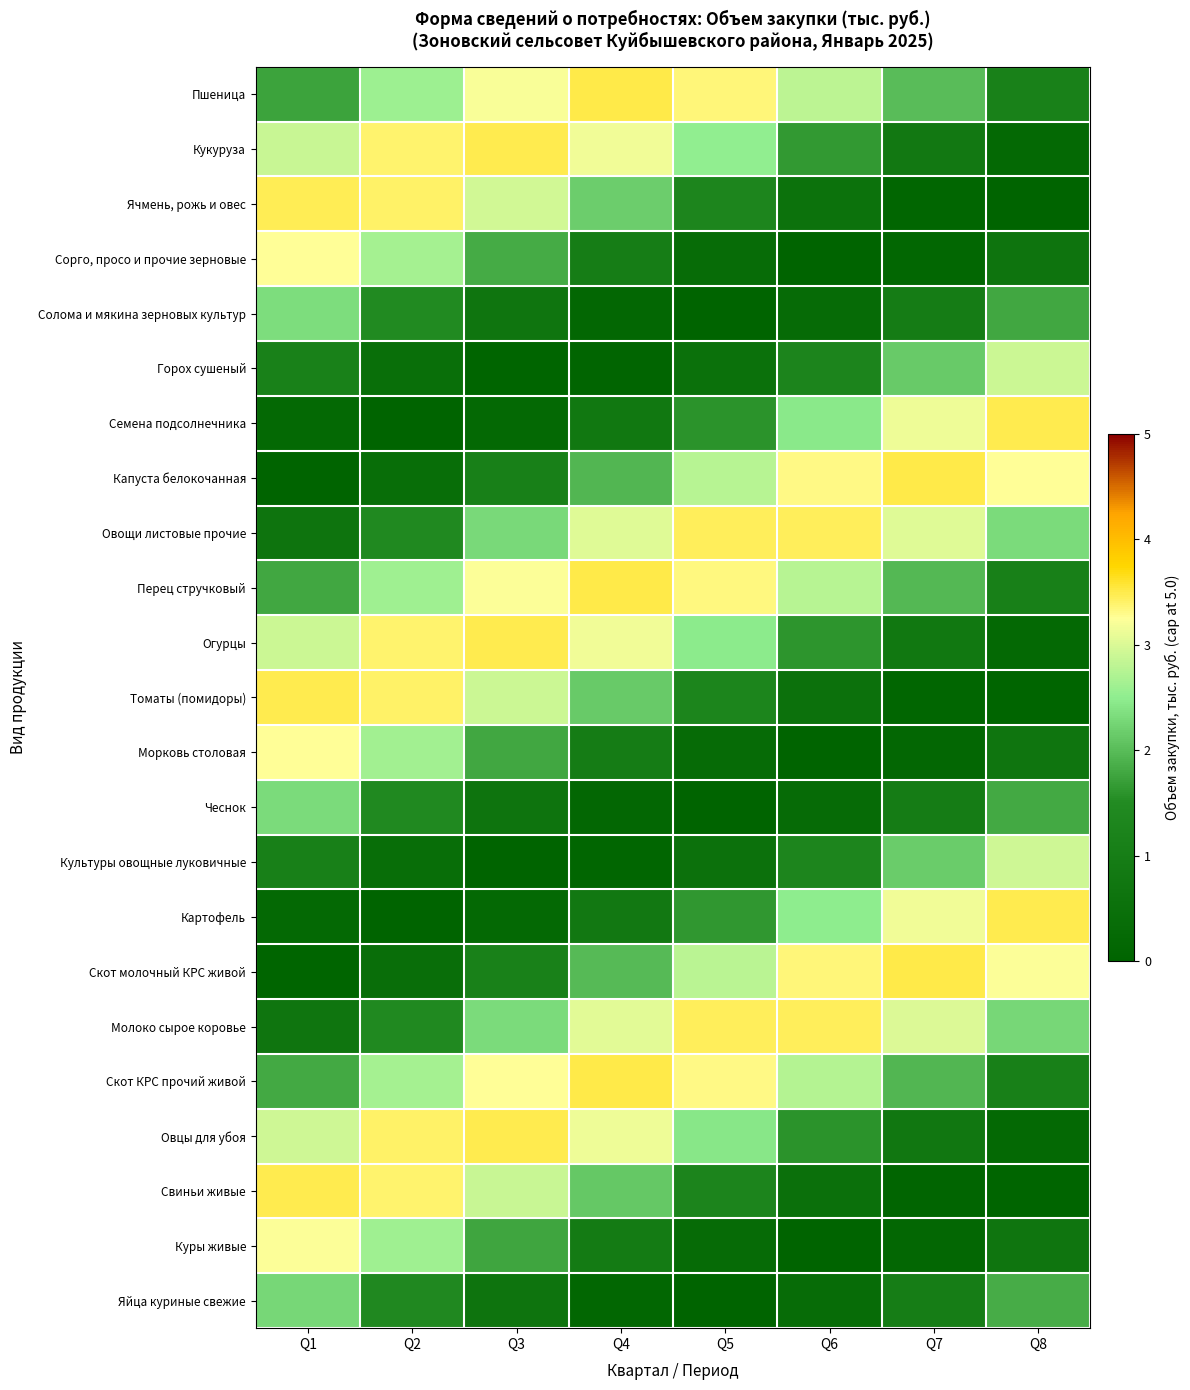

Reading right to left, list all the values displayed in this chart.

Пшеница: Q8=1.1	Q7=2.0	Q6=2.8	Q5=3.3	Q4=3.5	Q3=3.2	Q2=2.6	Q1=1.8
Кукуруза: Q8=0.2	Q7=0.8	Q6=1.6	Q5=2.5	Q4=3.2	Q3=3.5	Q2=3.4	Q1=2.9
Ячмень, рожь и овес: Q8=0.0	Q7=0.1	Q6=0.6	Q5=1.3	Q4=2.2	Q3=2.9	Q2=3.4	Q1=3.5
Сорго, просо и прочие зерновые: Q8=0.7	Q7=0.1	Q6=0.0	Q5=0.3	Q4=1.0	Q3=1.8	Q2=2.6	Q1=3.3
Солома и мякина зерновых культур: Q8=1.8	Q7=0.9	Q6=0.3	Q5=0.0	Q4=0.1	Q3=0.7	Q2=1.5	Q1=2.3
Горох сушеный: Q8=2.9	Q7=2.1	Q6=1.3	Q5=0.5	Q4=0.1	Q3=0.0	Q2=0.4	Q1=1.1
Семена подсолнечника: Q8=3.5	Q7=3.1	Q6=2.5	Q5=1.6	Q4=0.8	Q3=0.2	Q2=0.0	Q1=0.2
Капуста белокочанная: Q8=3.2	Q7=3.5	Q6=3.3	Q5=2.8	Q4=1.9	Q3=1.1	Q2=0.4	Q1=0.0
Овощи листовые прочие: Q8=2.3	Q7=3.0	Q6=3.5	Q5=3.4	Q4=3.0	Q3=2.3	Q2=1.4	Q1=0.7
Перец стручковый: Q8=1.1	Q7=2.0	Q6=2.8	Q5=3.3	Q4=3.5	Q3=3.2	Q2=2.6	Q1=1.8
Огурцы: Q8=0.2	Q7=0.8	Q6=1.6	Q5=2.5	Q4=3.1	Q3=3.5	Q2=3.4	Q1=2.9
Томаты (помидоры): Q8=0.0	Q7=0.1	Q6=0.5	Q5=1.3	Q4=2.1	Q3=2.9	Q2=3.4	Q1=3.5
Морковь столовая: Q8=0.7	Q7=0.1	Q6=0.0	Q5=0.3	Q4=0.9	Q3=1.8	Q2=2.6	Q1=3.2
Чеснок: Q8=1.8	Q7=1.0	Q6=0.3	Q5=0.0	Q4=0.1	Q3=0.7	Q2=1.4	Q1=2.3
Культуры овощные луковичные: Q8=2.9	Q7=2.2	Q6=1.3	Q5=0.5	Q4=0.1	Q3=0.0	Q2=0.4	Q1=1.1
Картофель: Q8=3.5	Q7=3.2	Q6=2.5	Q5=1.6	Q4=0.8	Q3=0.2	Q2=0.0	Q1=0.2
Скот молочный КРС живой: Q8=3.2	Q7=3.5	Q6=3.3	Q5=2.8	Q4=2.0	Q3=1.1	Q2=0.4	Q1=0.0
Молоко сырое коровье: Q8=2.3	Q7=3.0	Q6=3.4	Q5=3.5	Q4=3.0	Q3=2.3	Q2=1.5	Q1=0.7
Скот КРС прочий живой: Q8=1.1	Q7=1.9	Q6=2.8	Q5=3.3	Q4=3.5	Q3=3.2	Q2=2.6	Q1=1.8
Овцы для убоя: Q8=0.2	Q7=0.8	Q6=1.6	Q5=2.4	Q4=3.1	Q3=3.5	Q2=3.4	Q1=2.9
Свиньи живые: Q8=0.0	Q7=0.1	Q6=0.5	Q5=1.2	Q4=2.1	Q3=2.9	Q2=3.4	Q1=3.5
Куры живые: Q8=0.7	Q7=0.1	Q6=0.0	Q5=0.3	Q4=0.9	Q3=1.8	Q2=2.6	Q1=3.2
Яйца куриные свежие: Q8=1.8	Q7=1.0	Q6=0.3	Q5=0.0	Q4=0.1	Q3=0.6	Q2=1.4	Q1=2.3